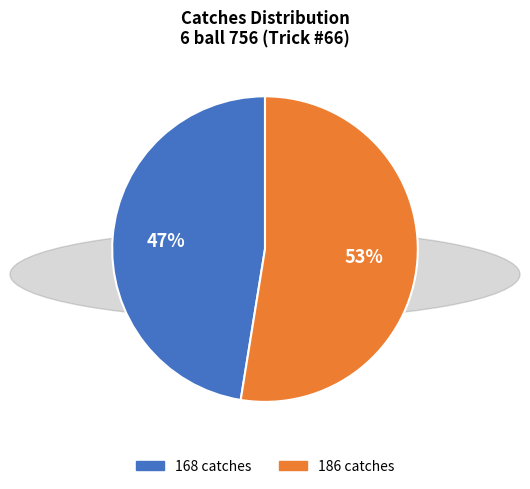

Count the number of slices in the pie.

2